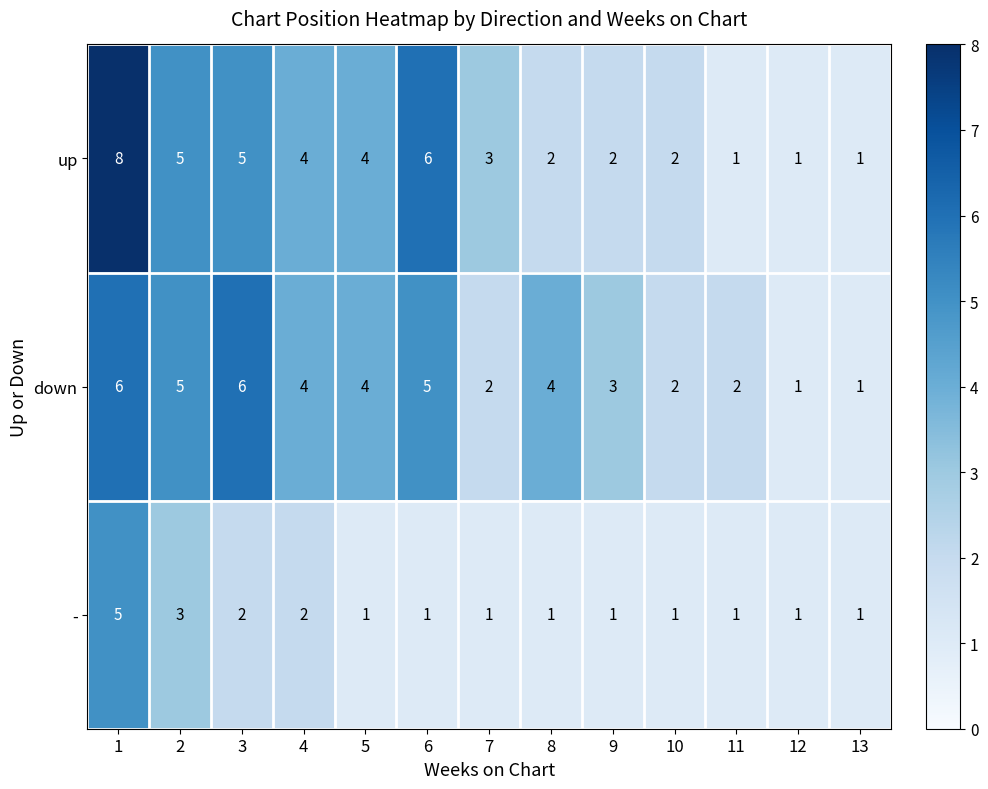

What is the sum of all down values?

45